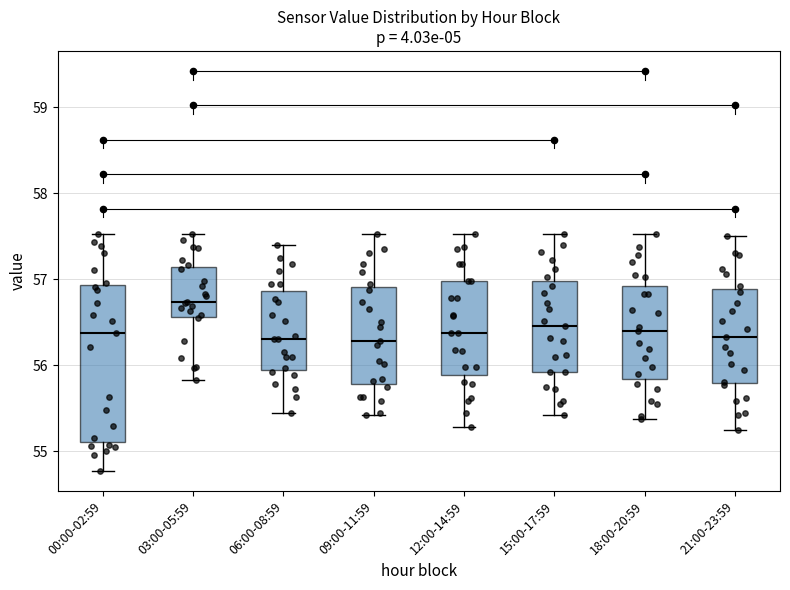

Reading left to right, read every box against the y-axis: the position of its median line, the range the box covers, and the ends of its whiskers. The values are not printed on the chart, so give them approximately, as read against the axis.

00:00-02:59: median 56.4, box 55.1 to 56.9, whiskers 54.8 to 57.5
03:00-05:59: median 56.7, box 56.6 to 57.1, whiskers 55.8 to 57.5
06:00-08:59: median 56.3, box 55.9 to 56.9, whiskers 55.5 to 57.4
09:00-11:59: median 56.3, box 55.8 to 56.9, whiskers 55.4 to 57.5
12:00-14:59: median 56.4, box 55.9 to 57.0, whiskers 55.3 to 57.5
15:00-17:59: median 56.5, box 55.9 to 57.0, whiskers 55.4 to 57.5
18:00-20:59: median 56.4, box 55.8 to 56.9, whiskers 55.4 to 57.5
21:00-23:59: median 56.3, box 55.8 to 56.9, whiskers 55.3 to 57.5